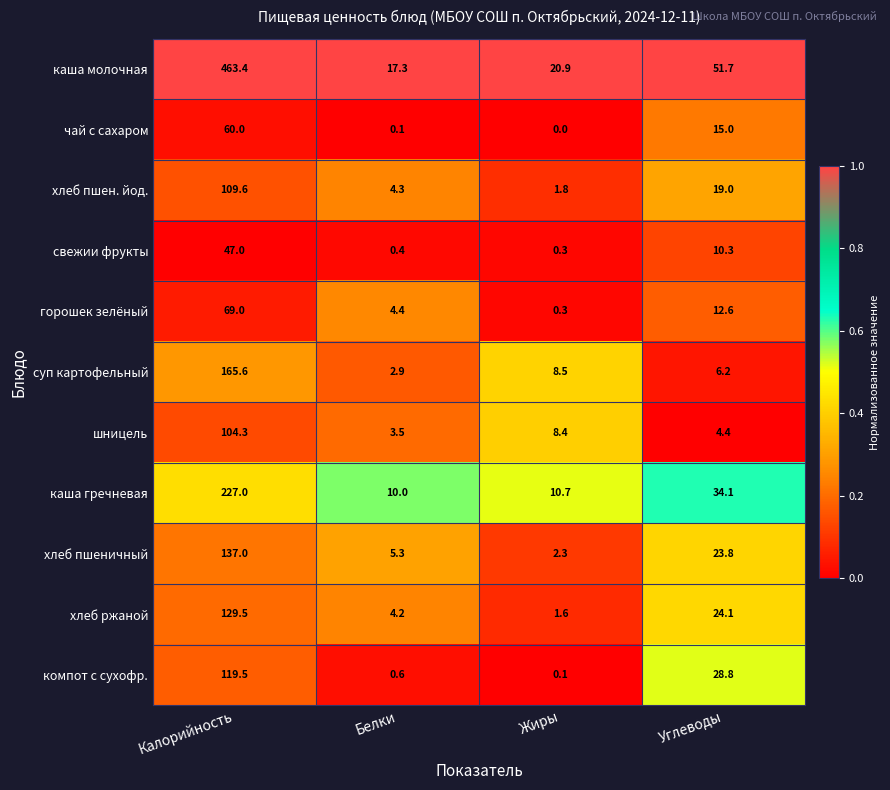

Rank the series by their maximum value, from highest to lowest.

каша молочная, каша гречневая, суп картофельный, хлеб пшеничный, хлеб ржаной, компот с сухофр., хлеб пшен. йод., шницель, горошек зелёный, чай с сахаром, свежии фрукты